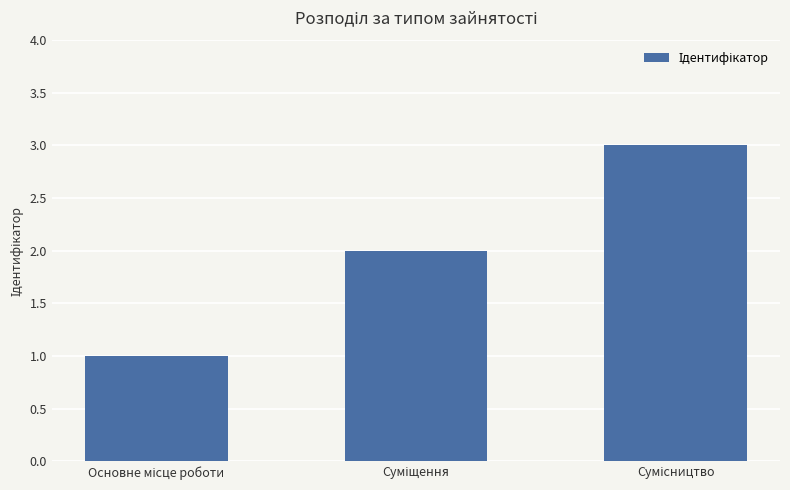

What is the sum of all values?

6